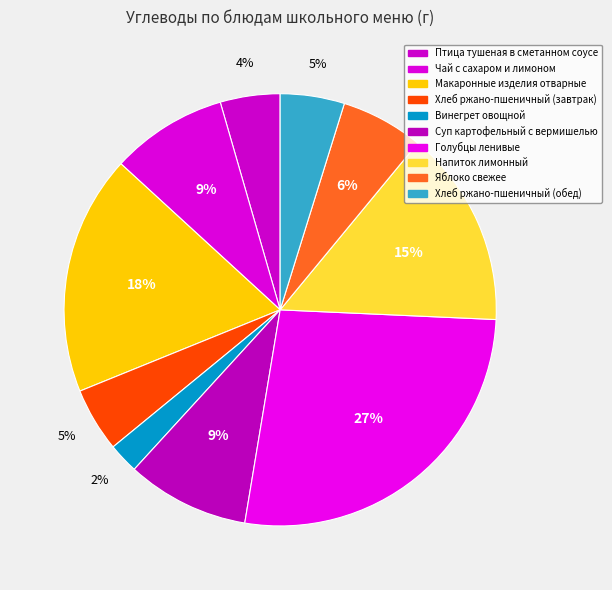

How many slices are in this pie chart?

10